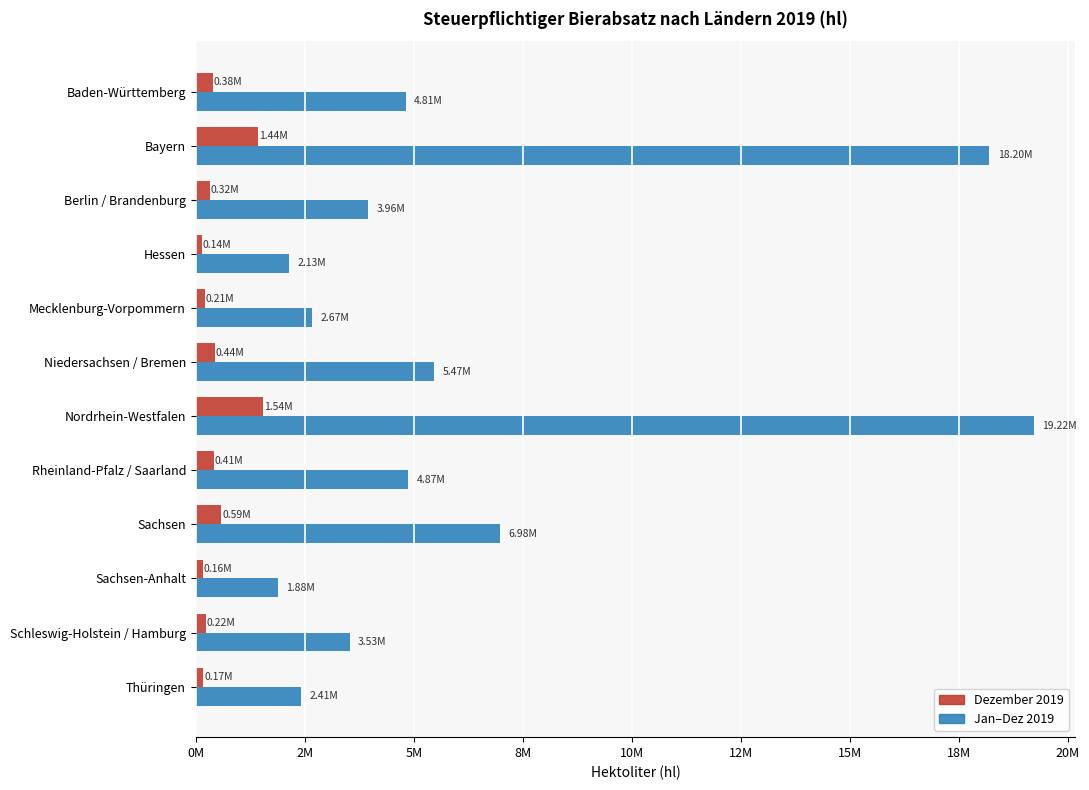

What are all the series names shown in the legend?

Dezember 2019, Jan–Dez 2019